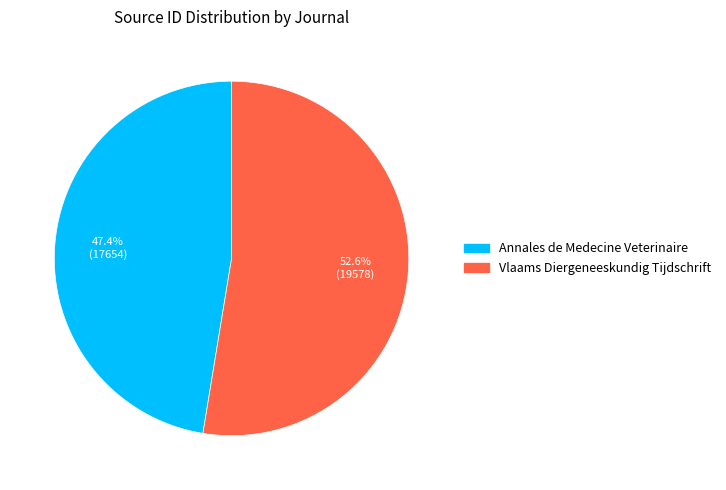

Which slice is the smallest?

Annales de Medecine Veterinaire